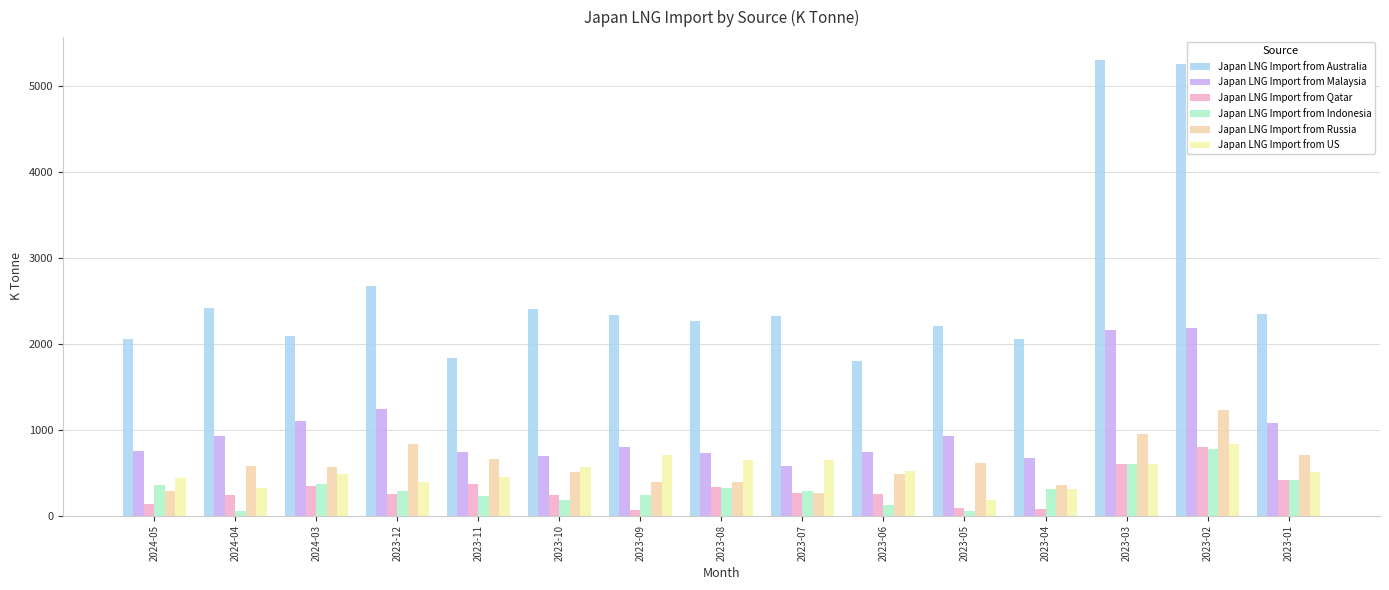

What position from the right is 2023-01?

1